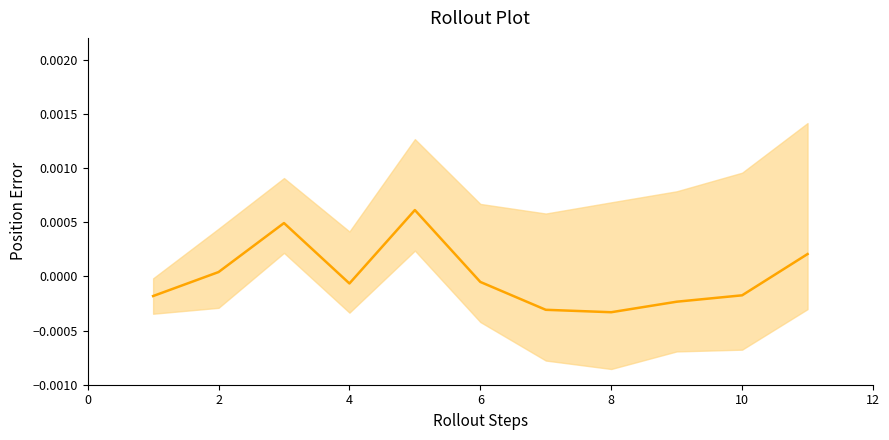

How many values are above zero?

4